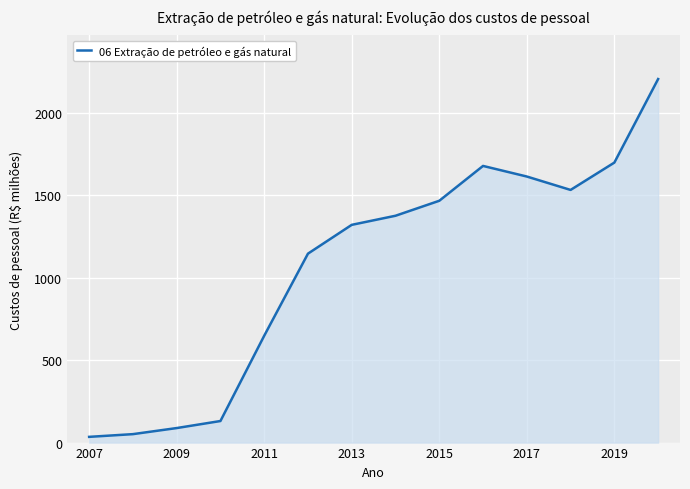

How many values are below 1375?

7